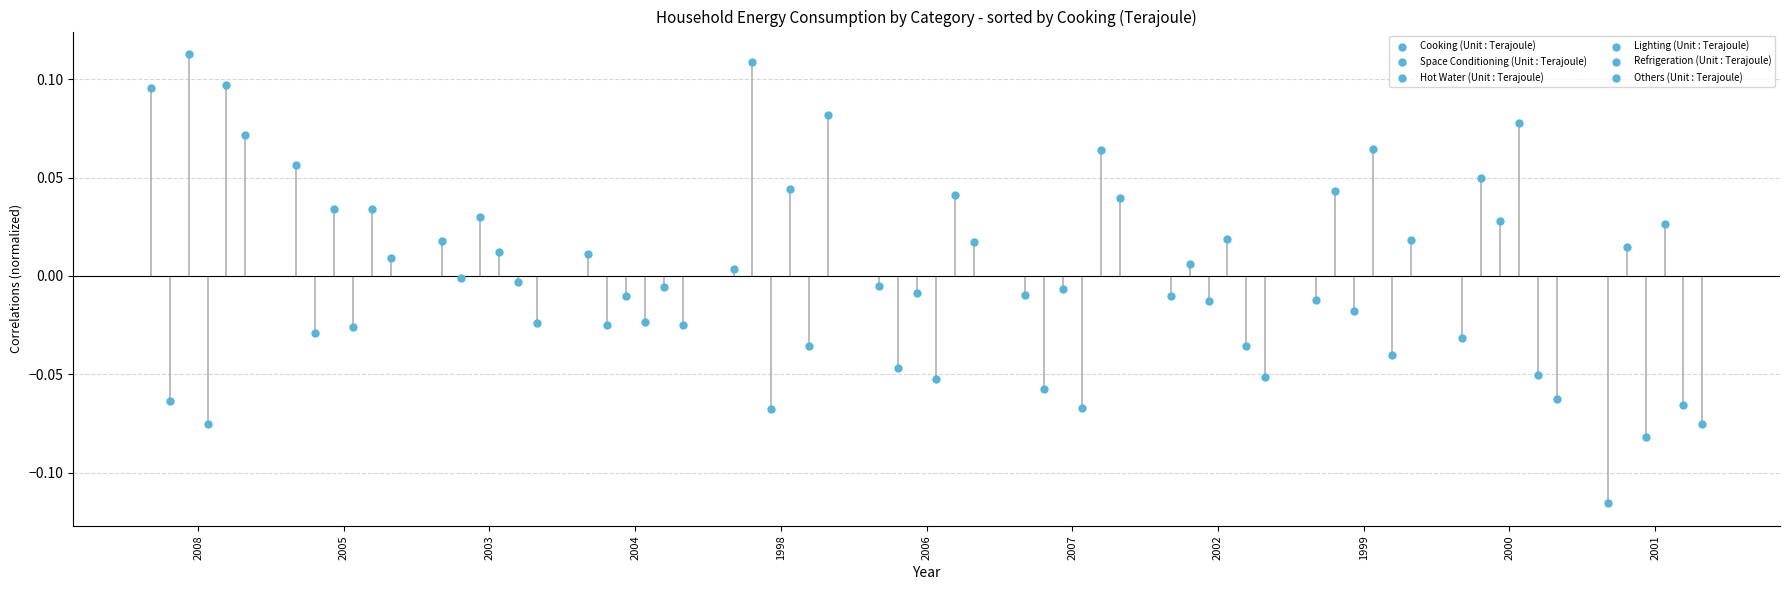

Is the value of Lighting (Unit : Terajoule) at 2008 greater than the value of Hot Water (Unit : Terajoule) at 2004?

No